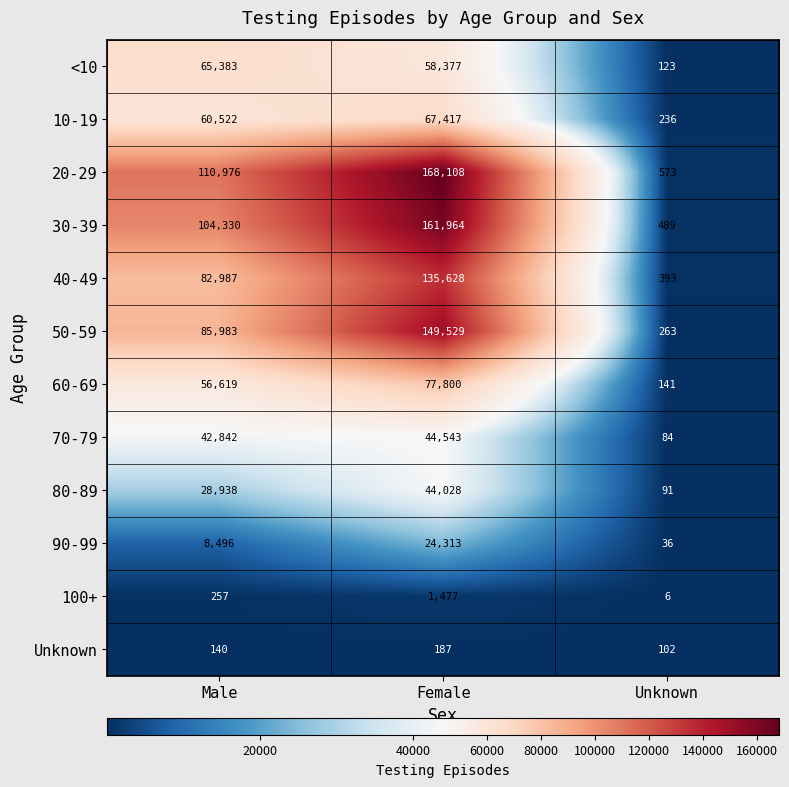

Which label corresponds to the largest value in the chart?

Female